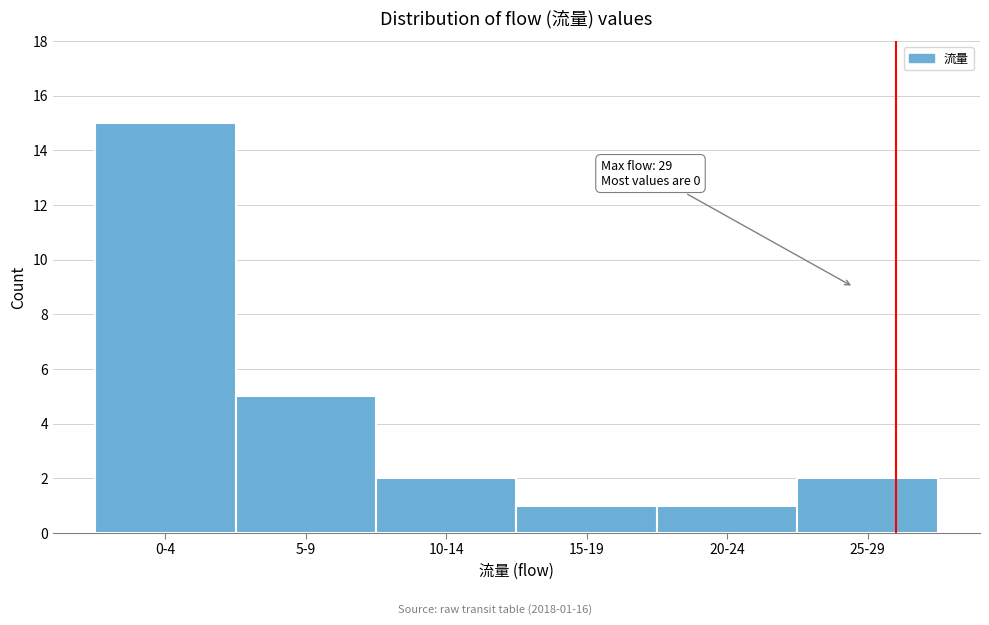

Reading right to left, what are all the values shown in this chart?

25-29=2	20-24=1	15-19=1	10-14=2	5-9=5	0-4=15